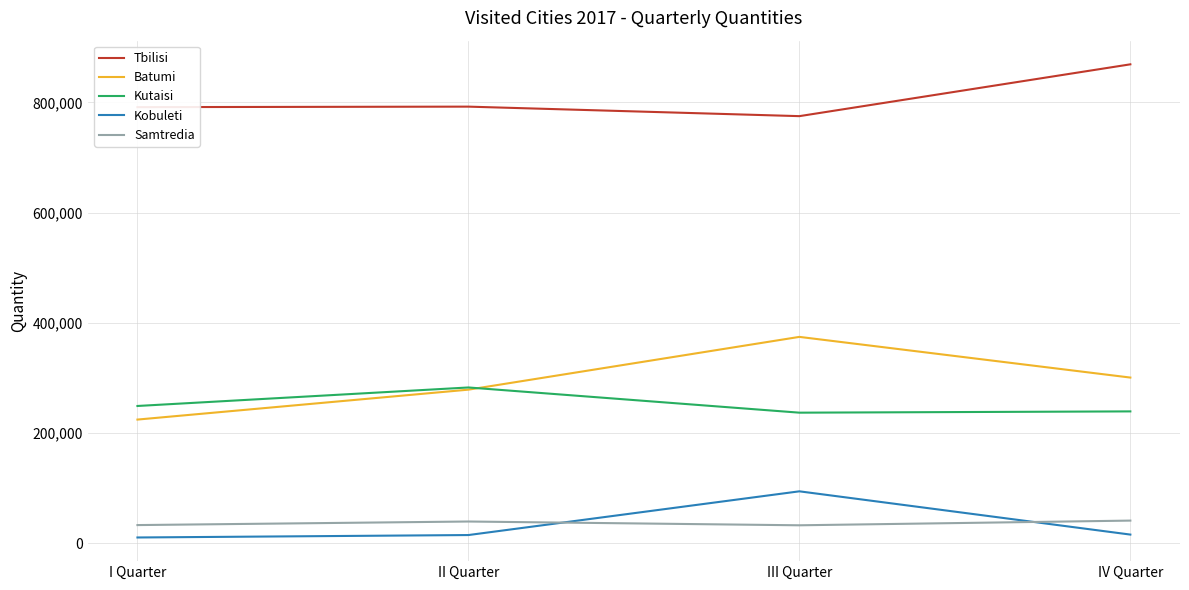

Which series has the largest range (max minus min)?

Batumi